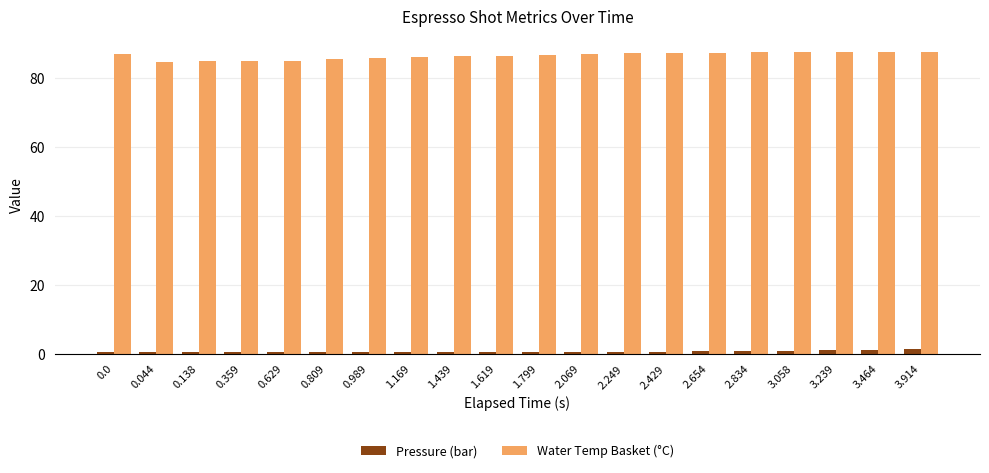

How many bars are there in total?

40